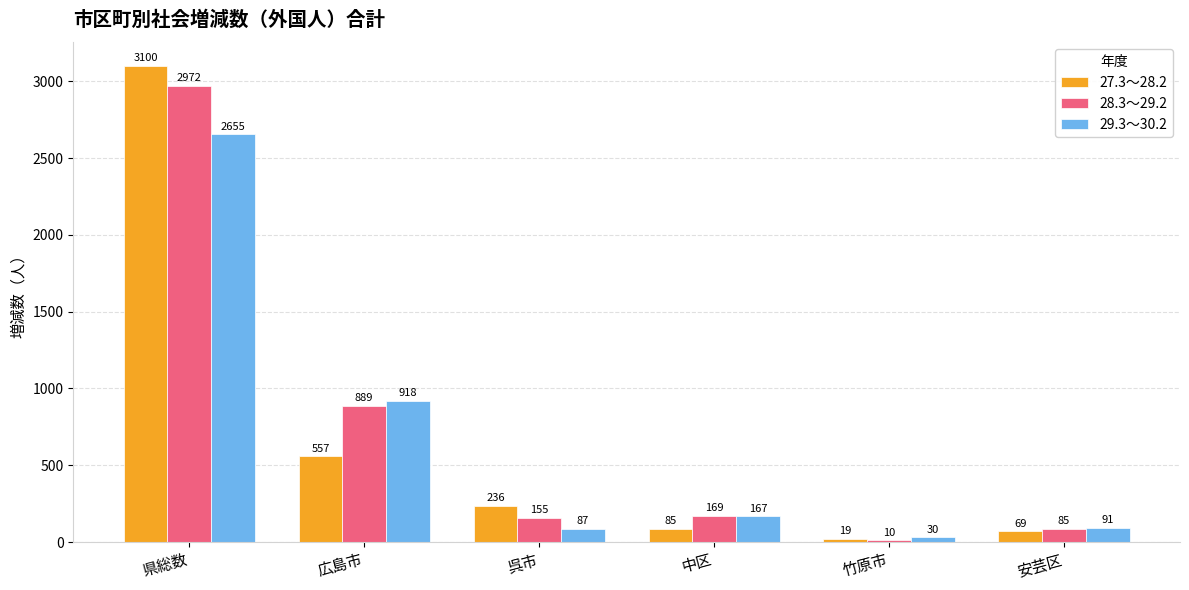

What is the sum of all 28.3～29.2 values?

4280